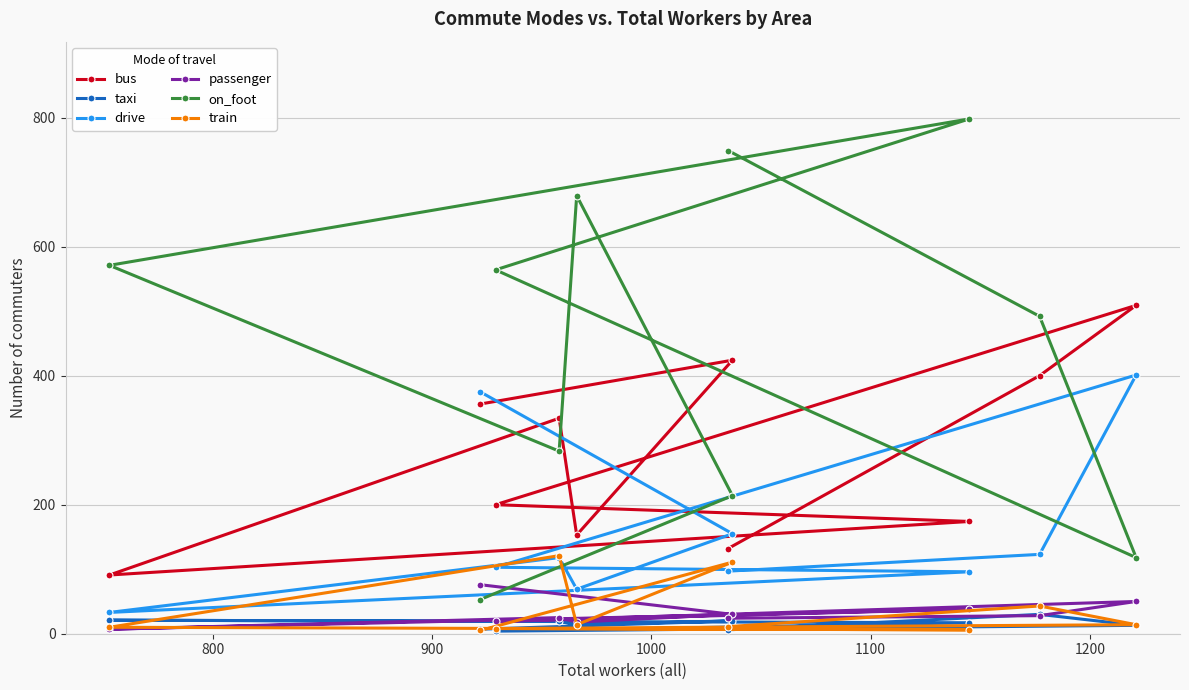

Which series has the largest total across all categories?

on_foot